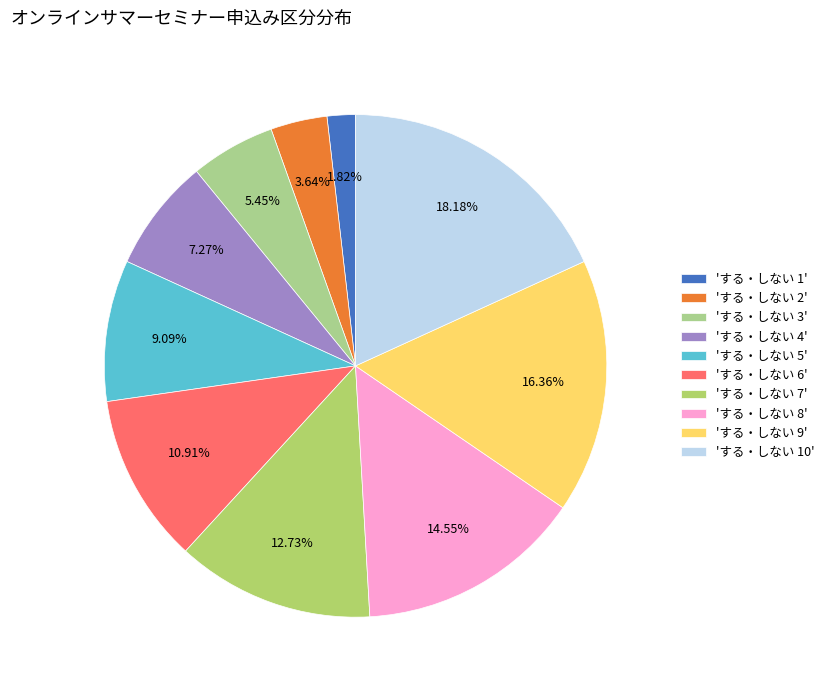

To the nearest percent, what is the average slice percentage?

10%